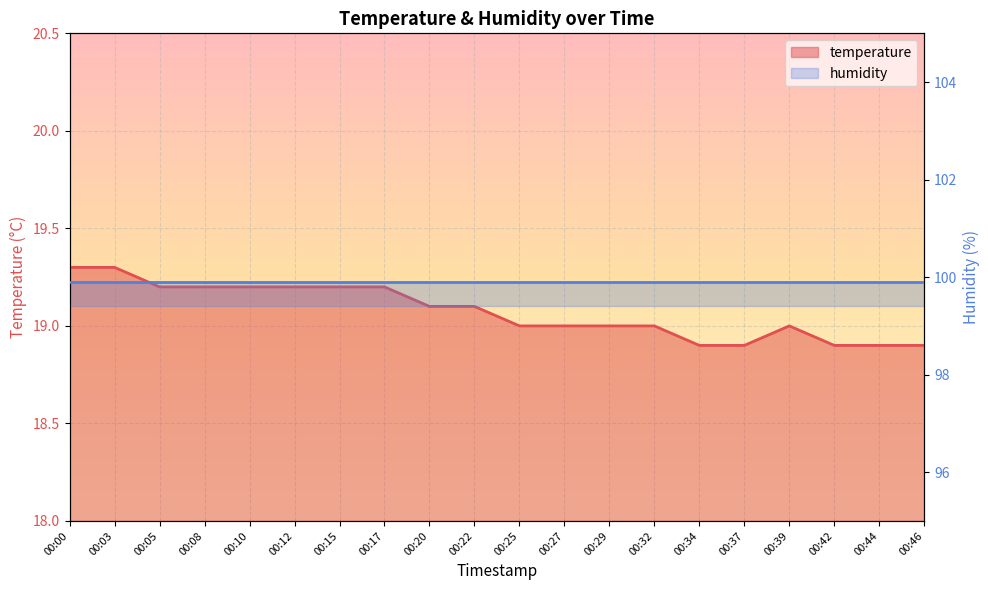

Which has a higher value, 00:00 or 00:12?

00:00